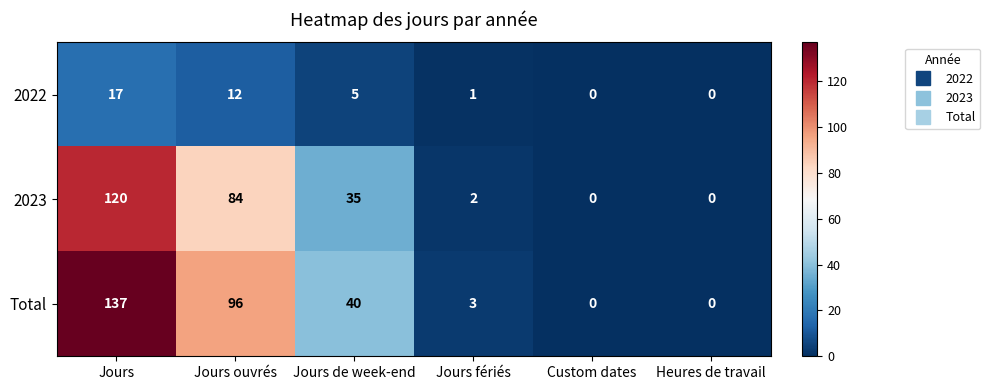

At which category is the sum across all series the highest?

Jours